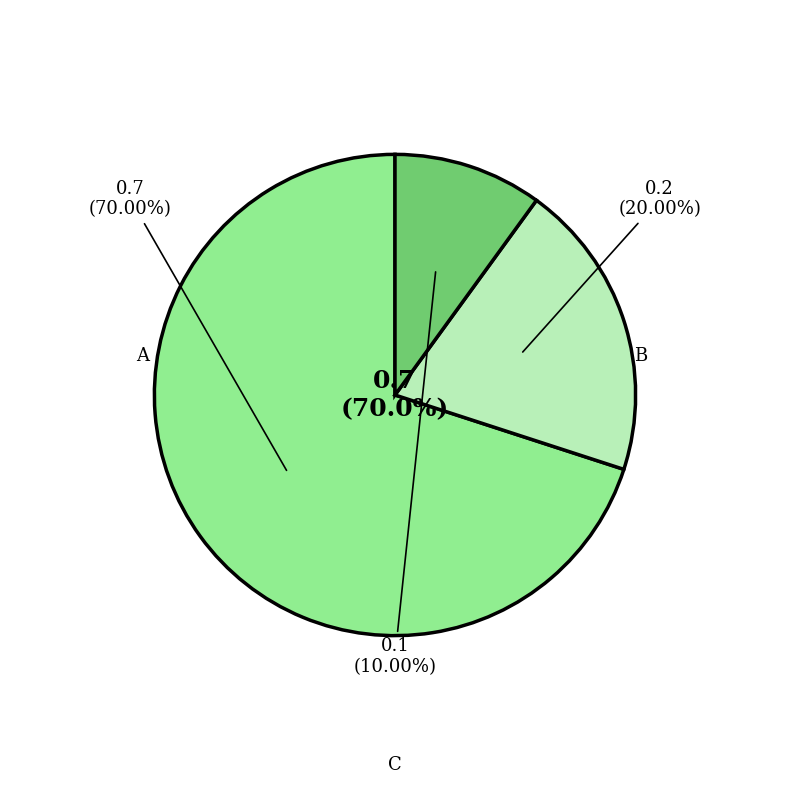

To the nearest percent, what portion does B represent?

20%